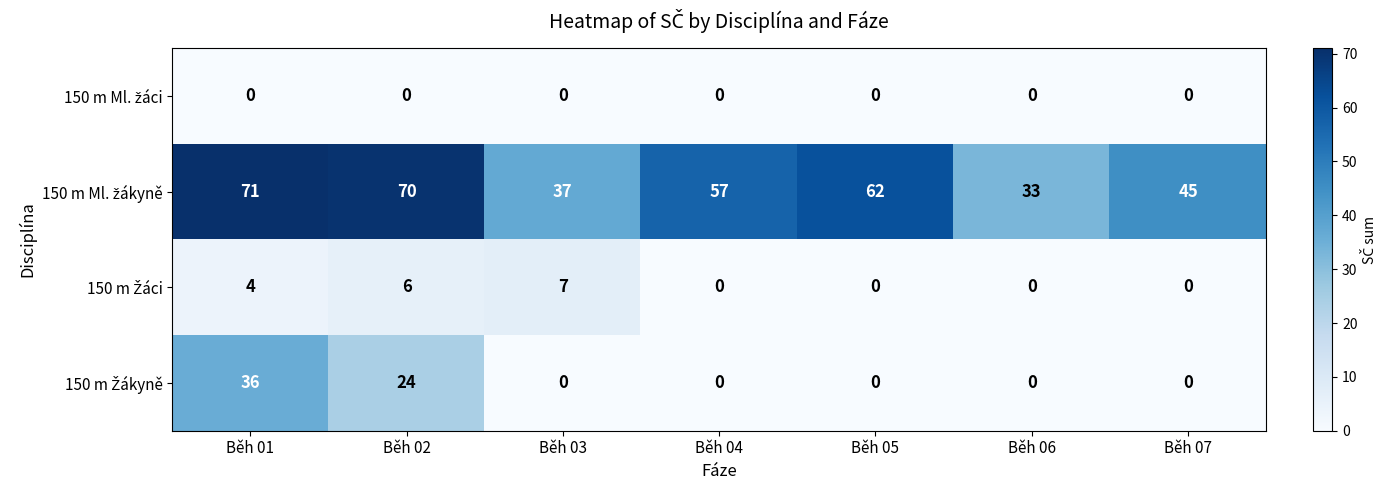

What is the difference between the highest and lowest values at Běh 02?

70